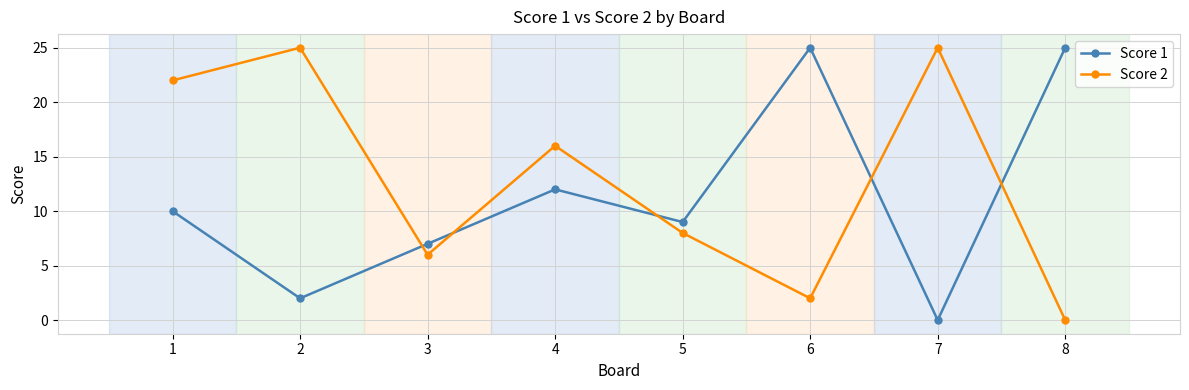

Which series has the largest total across all categories?

Score 2